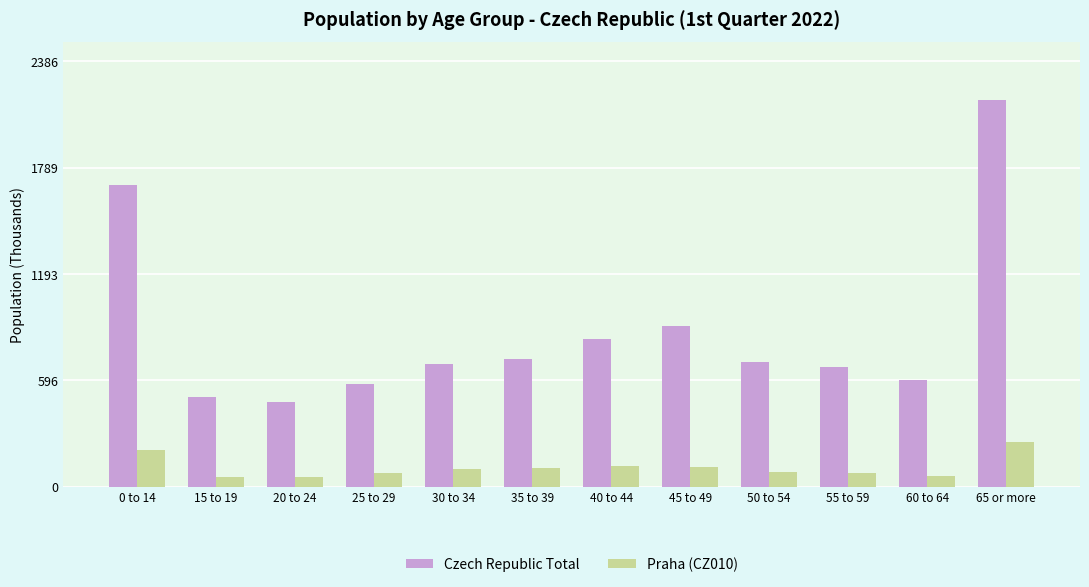

Which series has the largest total across all categories?

Czech Republic Total